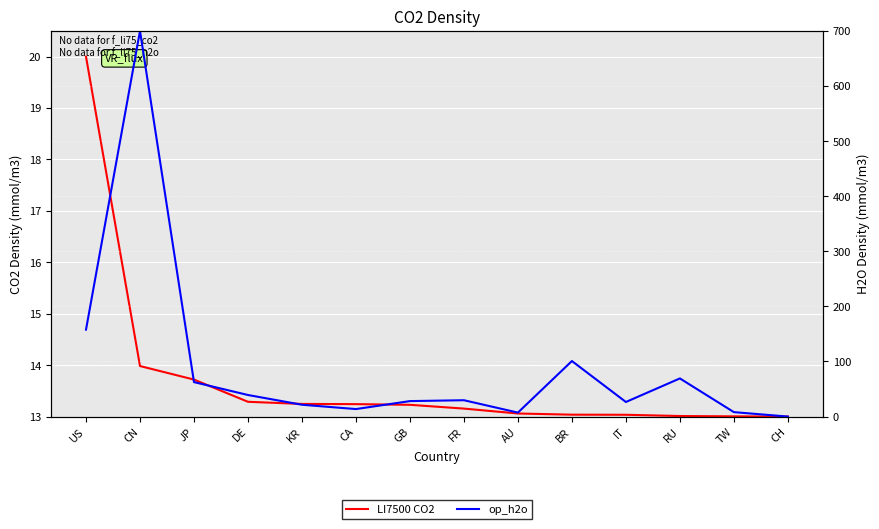

Reading left to right, what are all the values shown in this chart?

LI7500 CO2: 20.0	14.0	13.7	13.3	13.2	13.2	13.2	13.2	13.1	13.0	13.0	13.0	13.0	13.0
op_h2o: 157.8	700.0	62.6	39.2	21.5	13.6	28.1	29.7	7.2	100.8	26.5	69.2	8.1	0.0